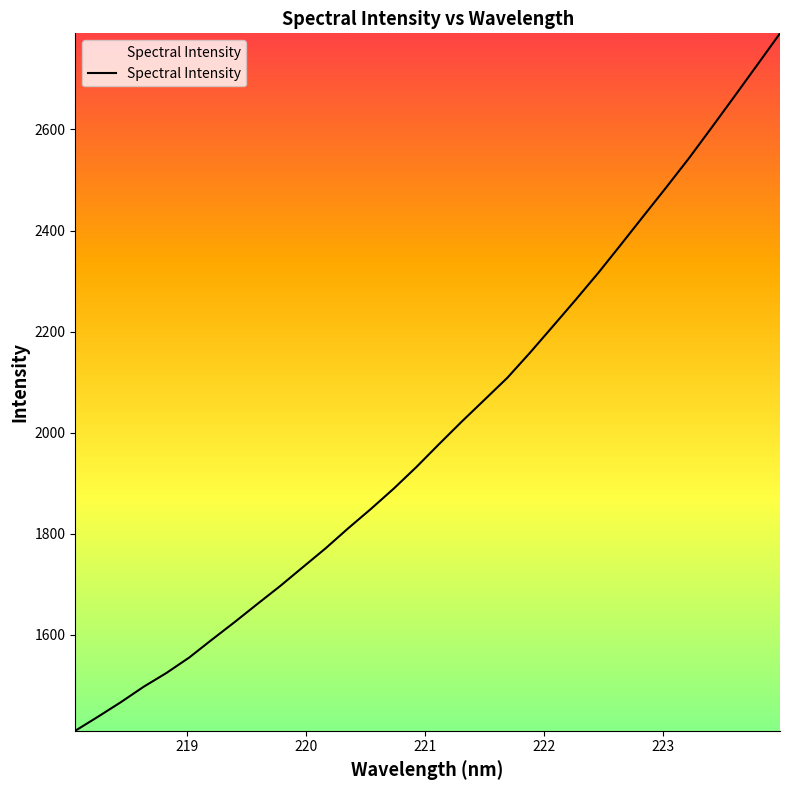

How many values exceed 1977?

16